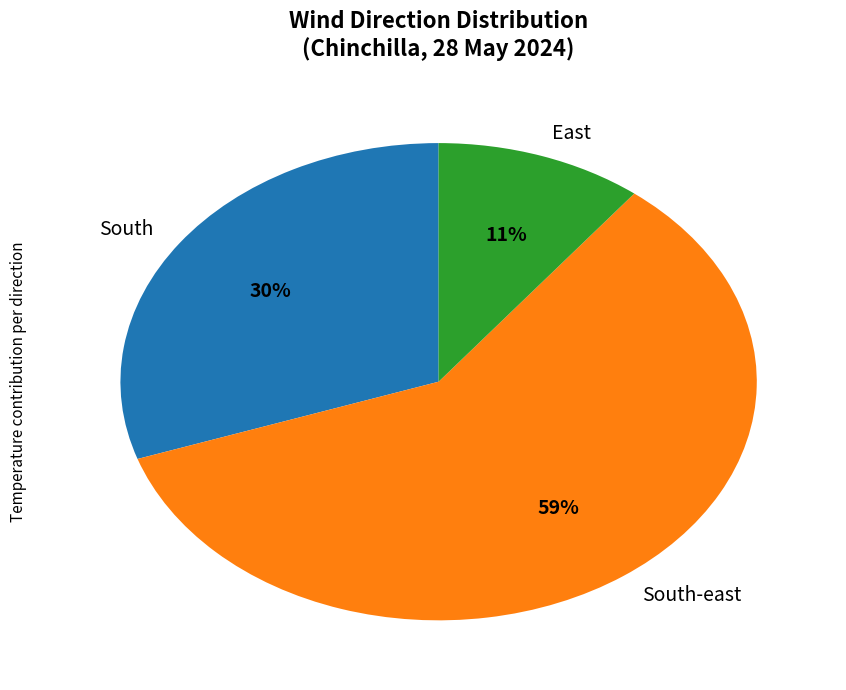

How many segments does this pie chart have?

3